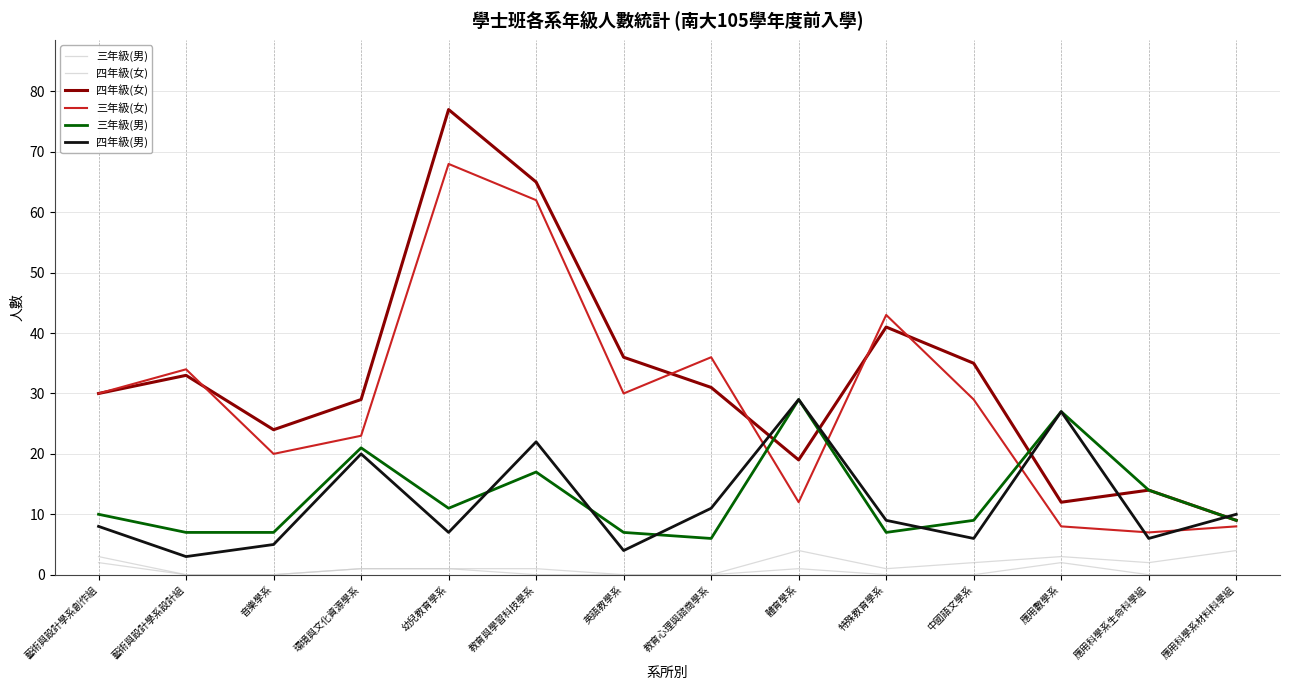

What is the maximum value shown in the chart?

77